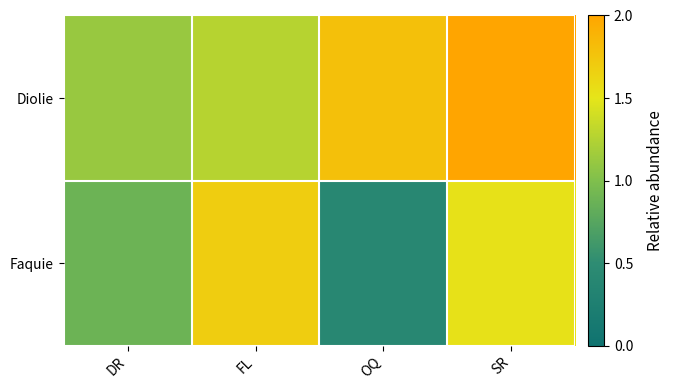

List the series in order of their peak value, lowest first.

Faquie, Diolie